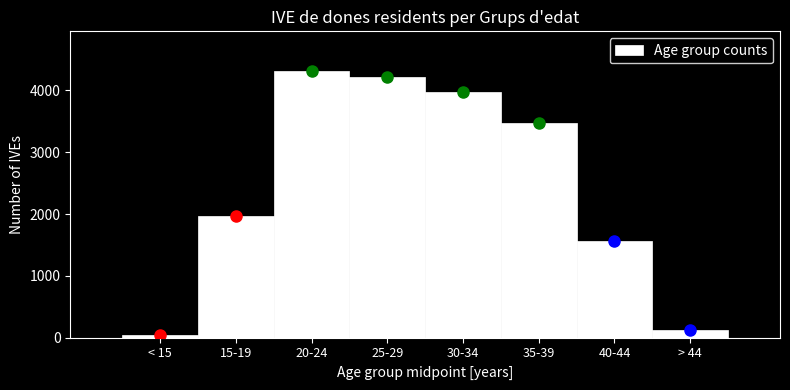

Reading left to right, transcribe all the data shown in this chart.

49	1962	4311	4211	3981	3472	1567	125